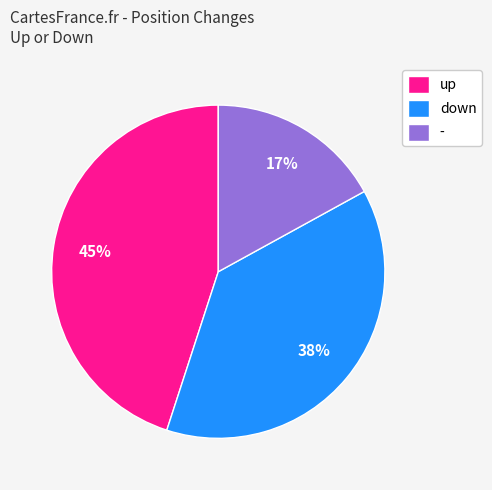

Is it true that down is 33% of the pie?

False